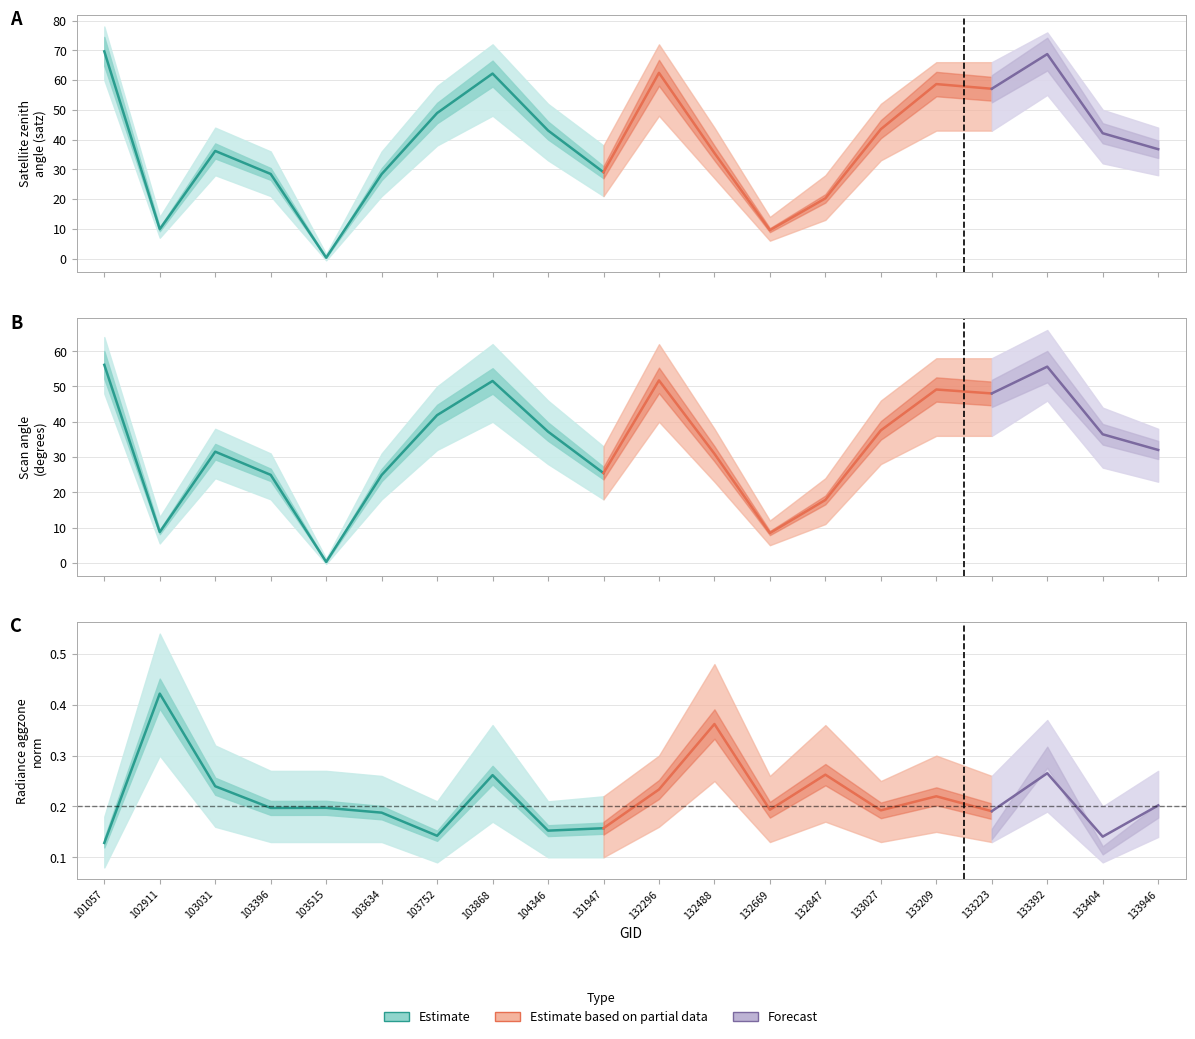

True or false: scan_angle and rade9_mult_nadir_norm intersect in this chart.

False